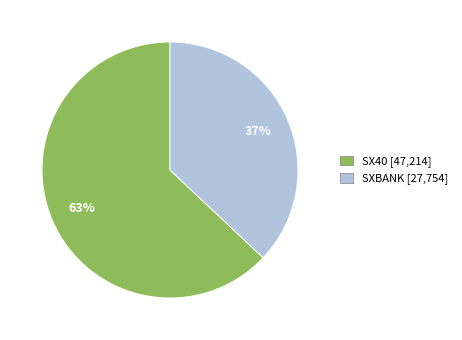

Rank the categories by value from highest to lowest.

SX40, SXBANK